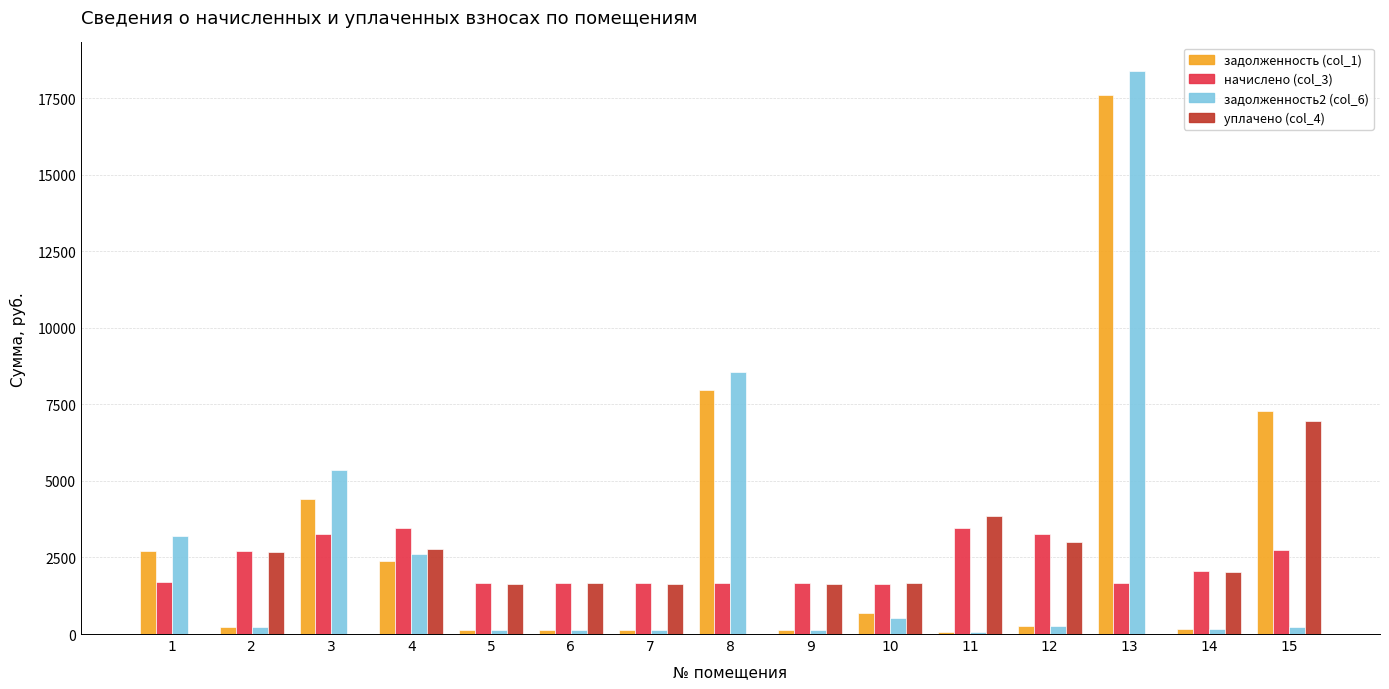

Which series changed the most between 1 and 4?

уплачено (col_4)